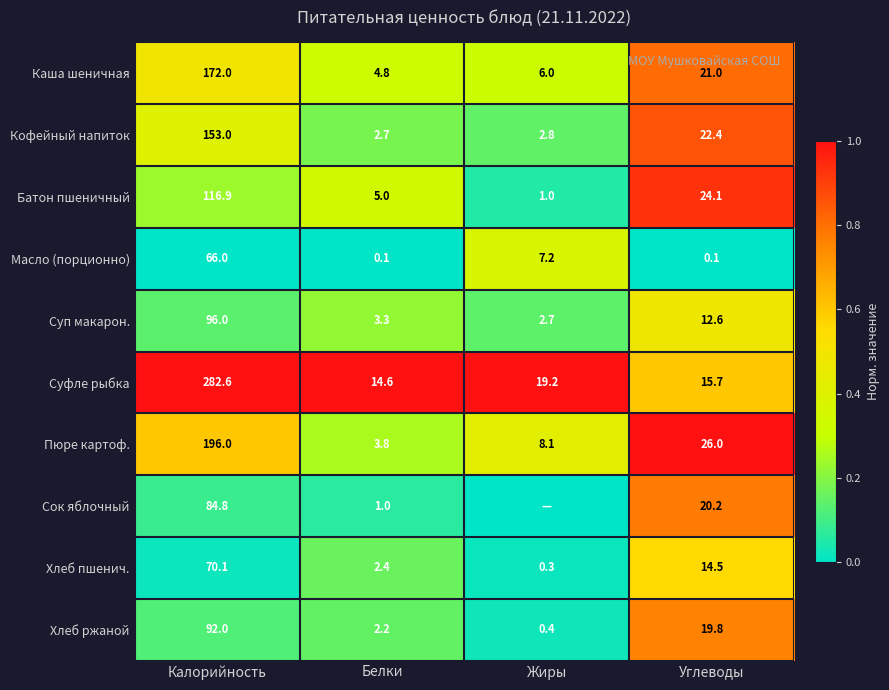

What is the sum of the Сок яблочный values at Калорийность and Углеводы?

105.0